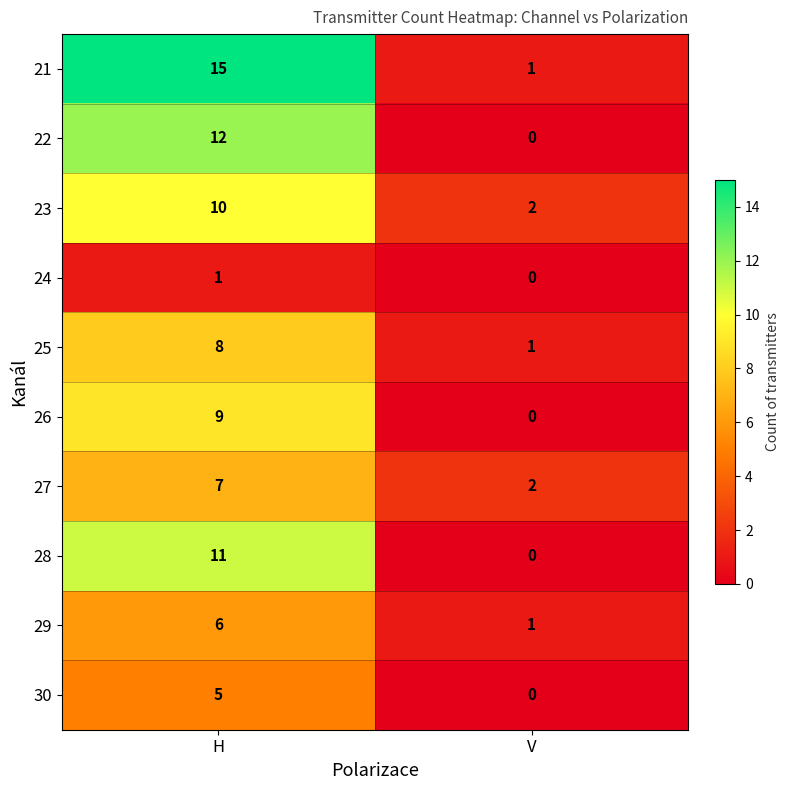

At which category is the sum across all series the highest?

H